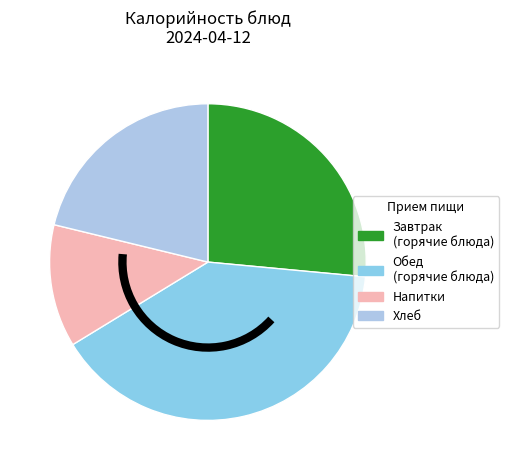

How many segments does this pie chart have?

4